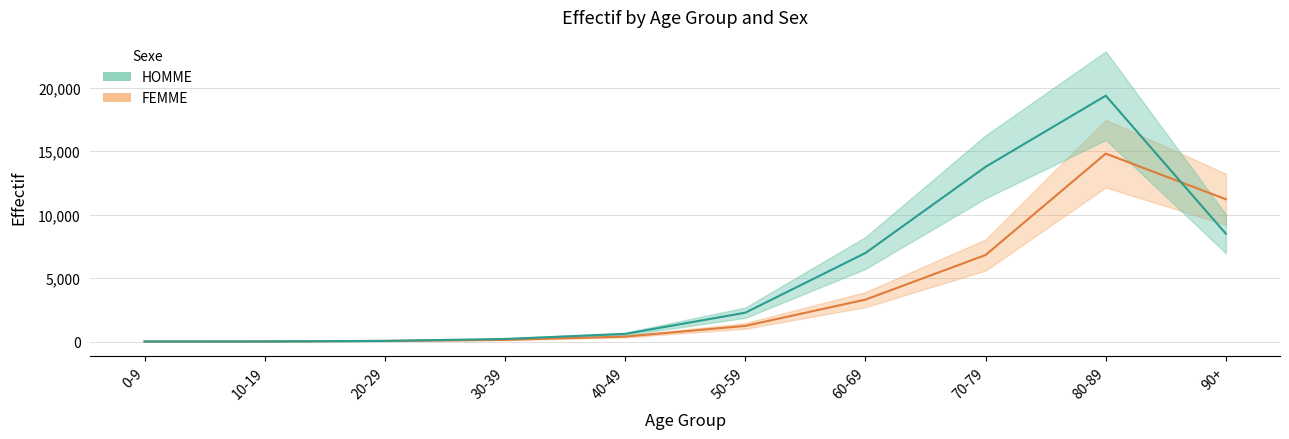

The HOMME series shows 6 at 10-19. True or false?

False